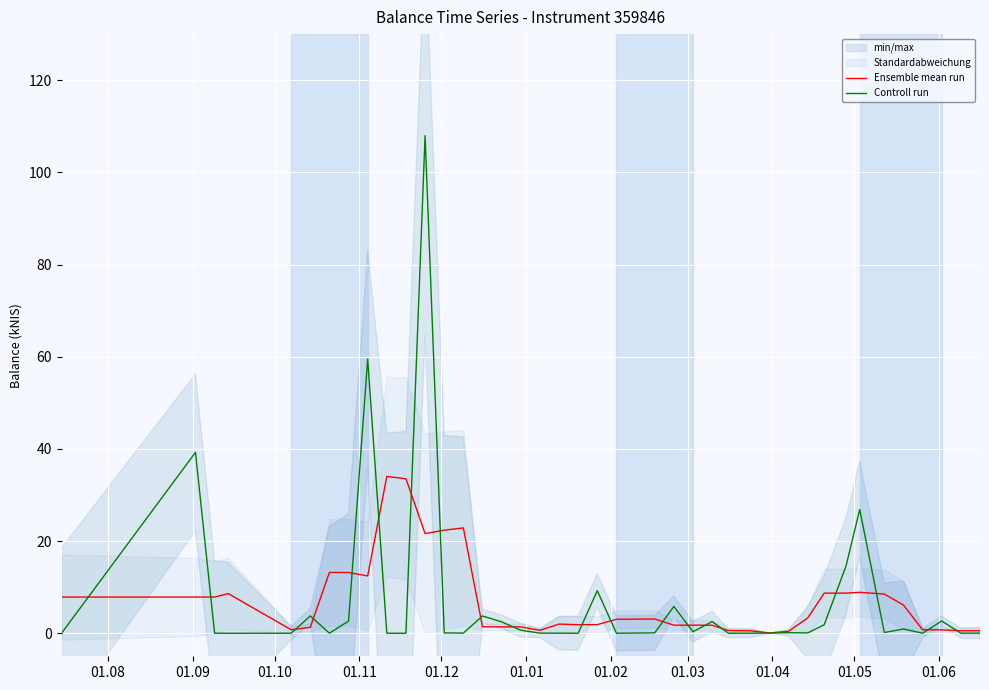

At which label does Ensemble mean run first exceed 3?

01.08